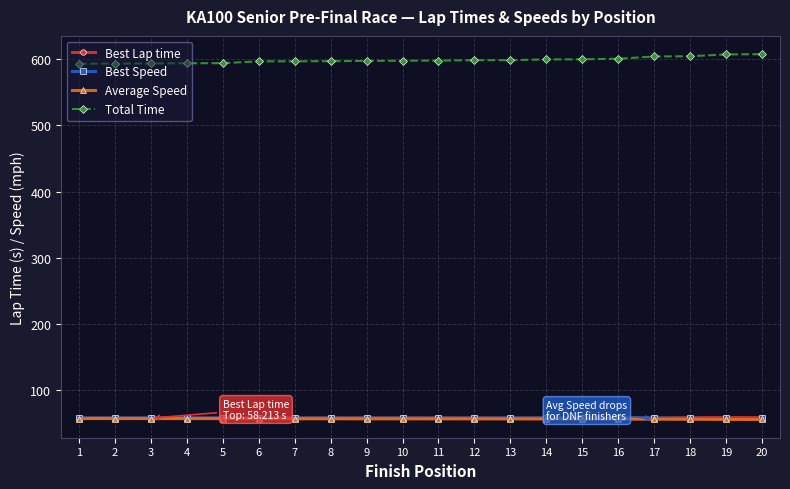

What is the spread (max minus min) of values at 18?

547.4